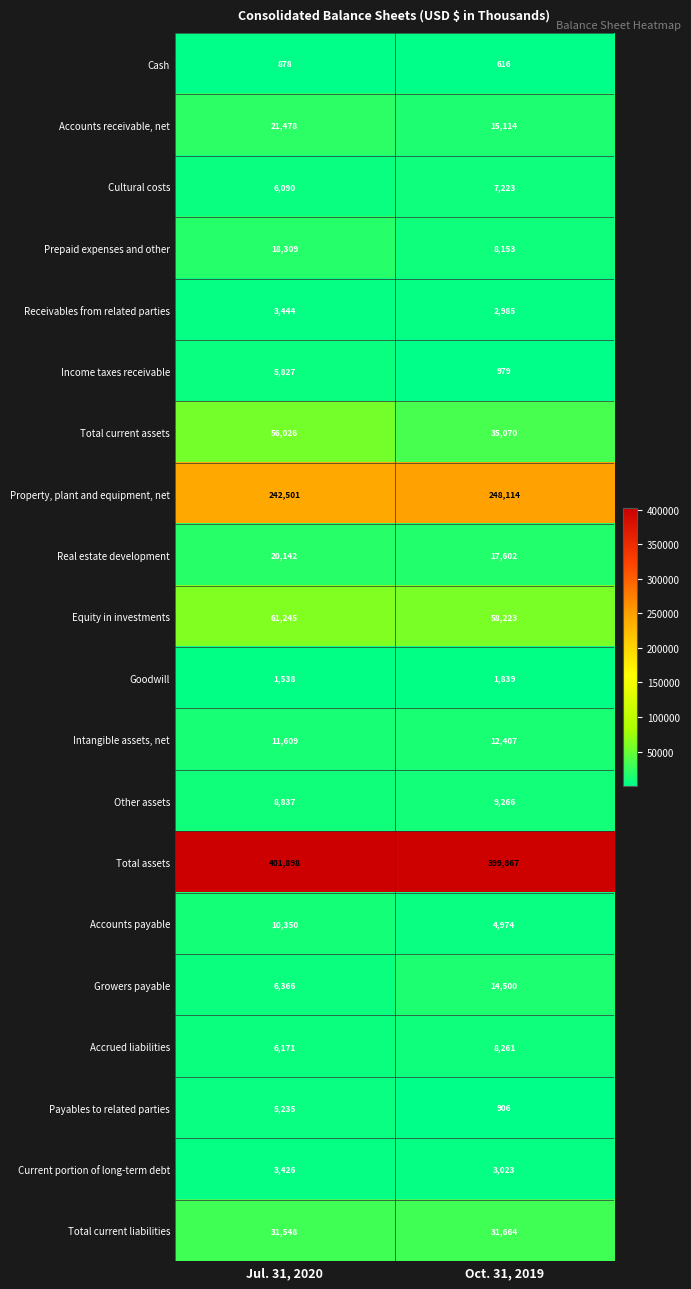

What is the spread (max minus min) of values at Oct. 31, 2019?

399251